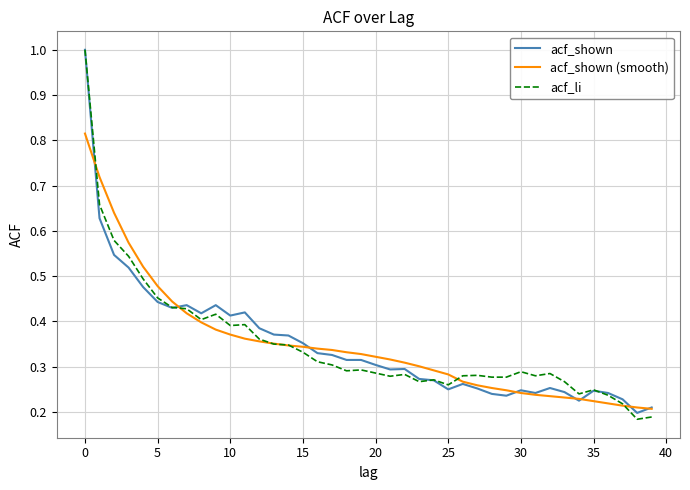

Which series has the widest spread of values?

acf_li